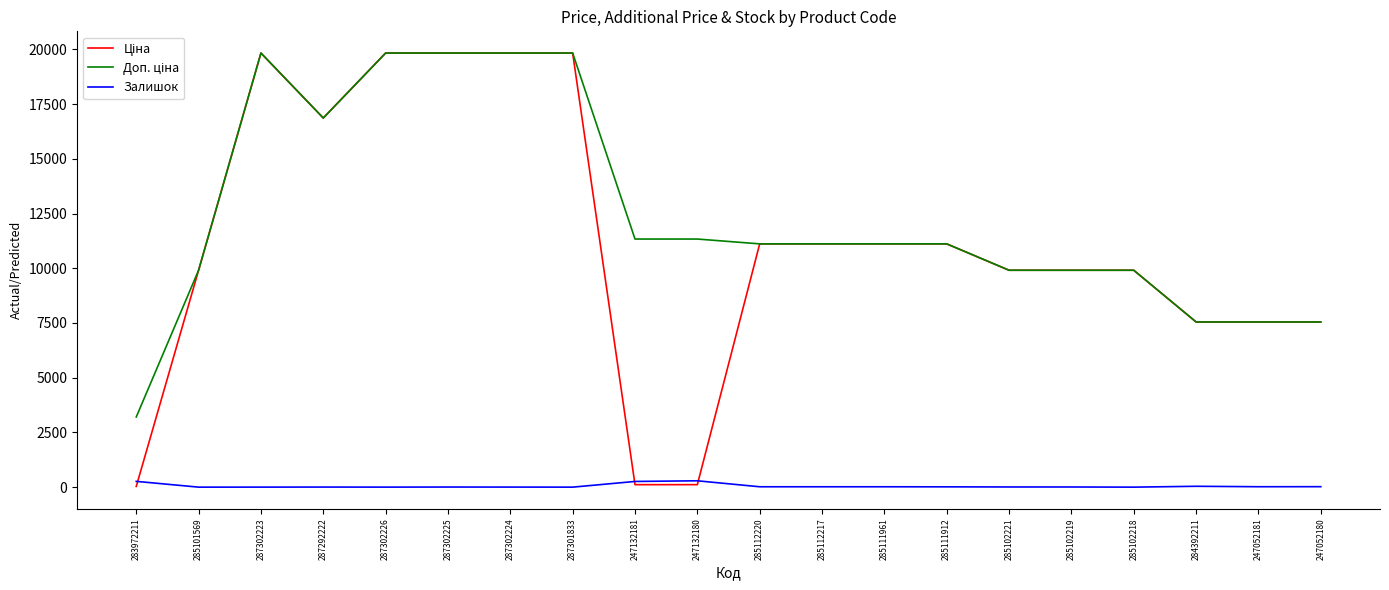

Is it true that Залишок equals 0.0 at 285101569?

True